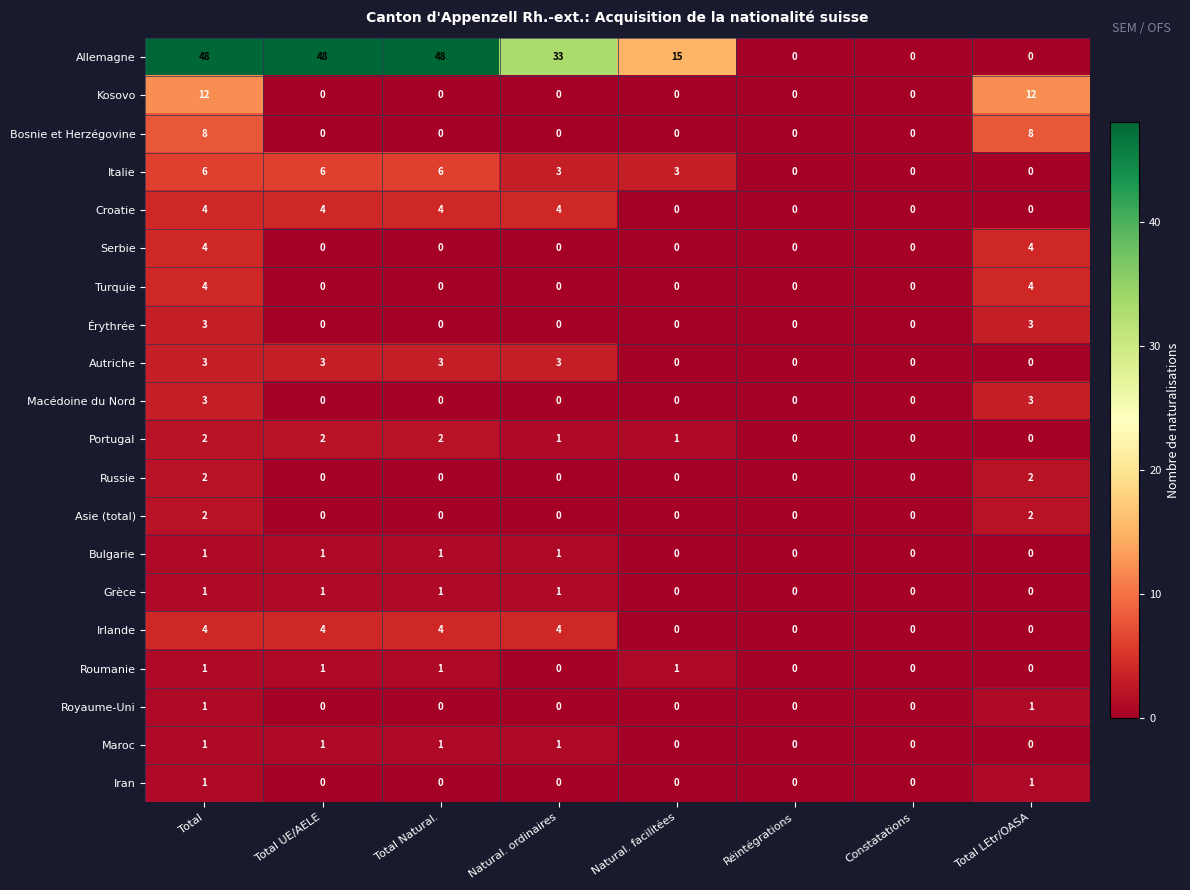

Which series has the largest range (max minus min)?

Allemagne